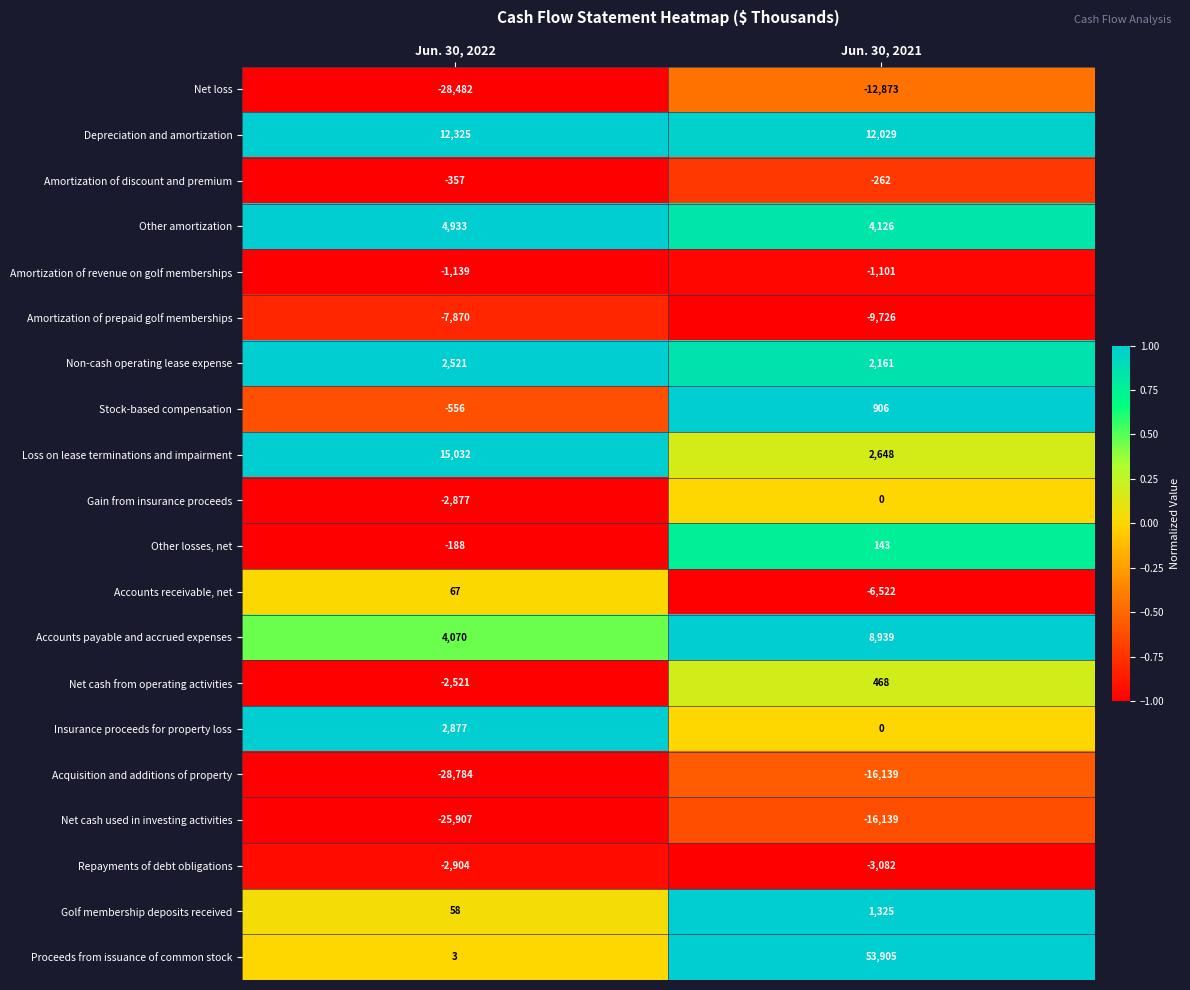

What is the spread (max minus min) of values at Jun. 30, 2022?

43816